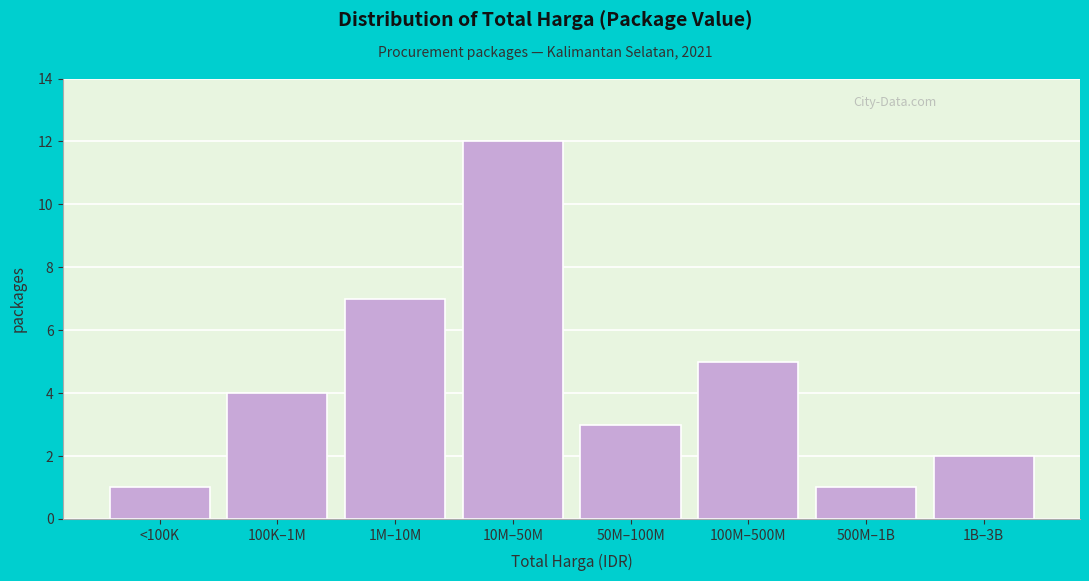

Reading left to right, transcribe all the data shown in this chart.

1	4	7	12	3	5	1	2